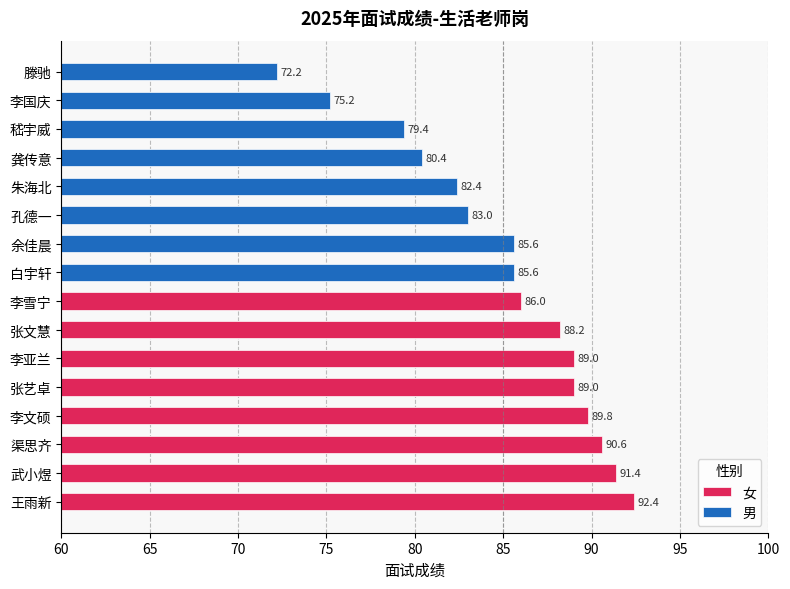

Between 65 and 75, which series saw the biggest shift?

男